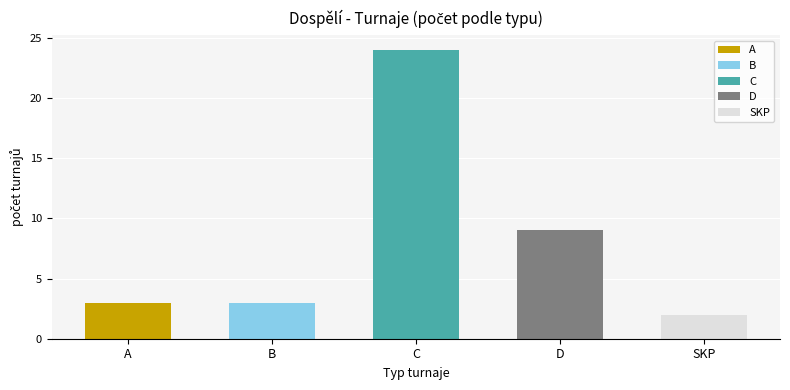

How many data points does each series have?

5